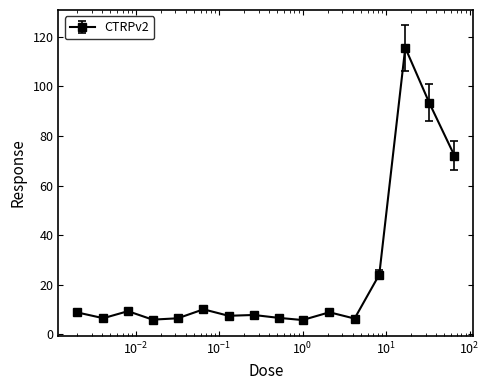

What is the smallest value displayed?

5.7